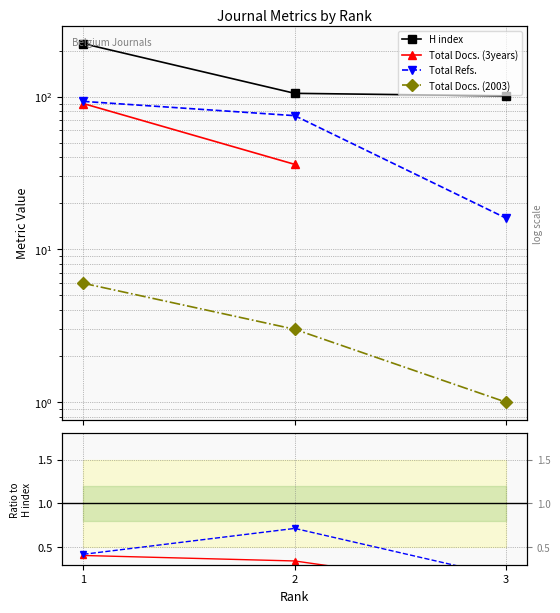

At which category does the chart reach its peak across all series?

1